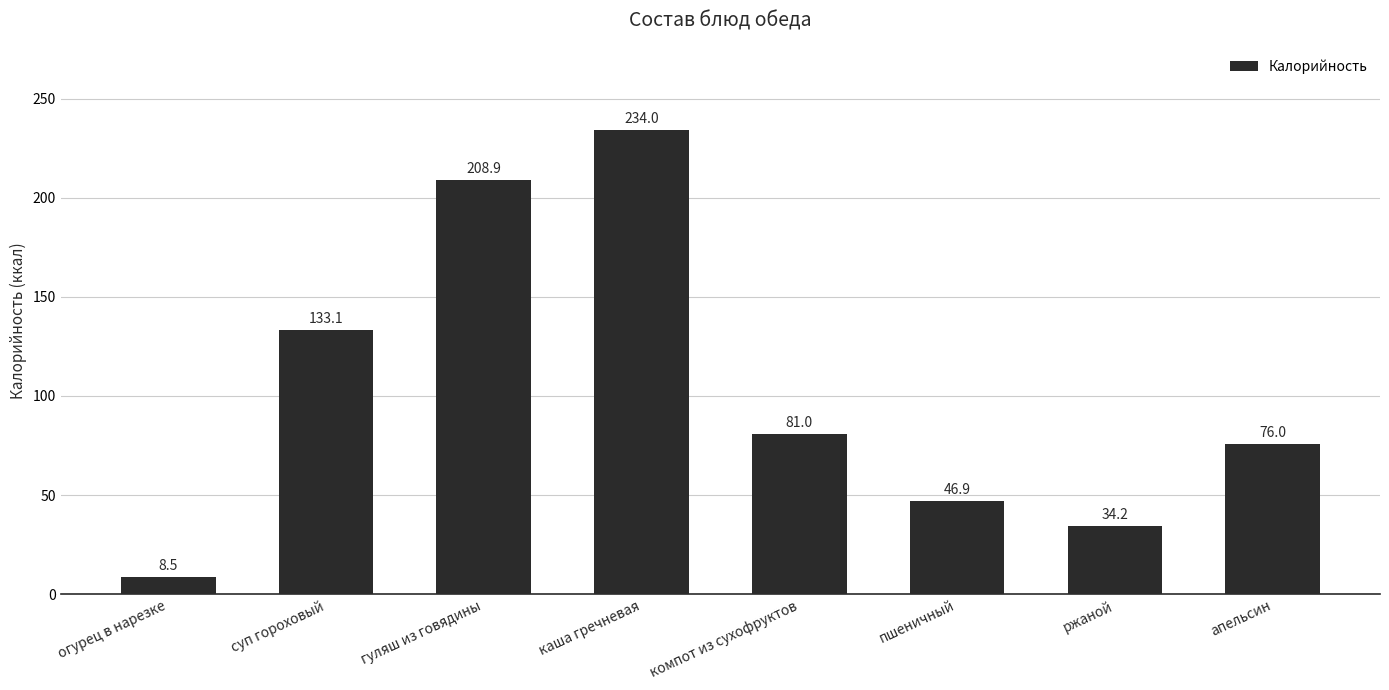

The value at пшеничный is 46.9. True or false?

True